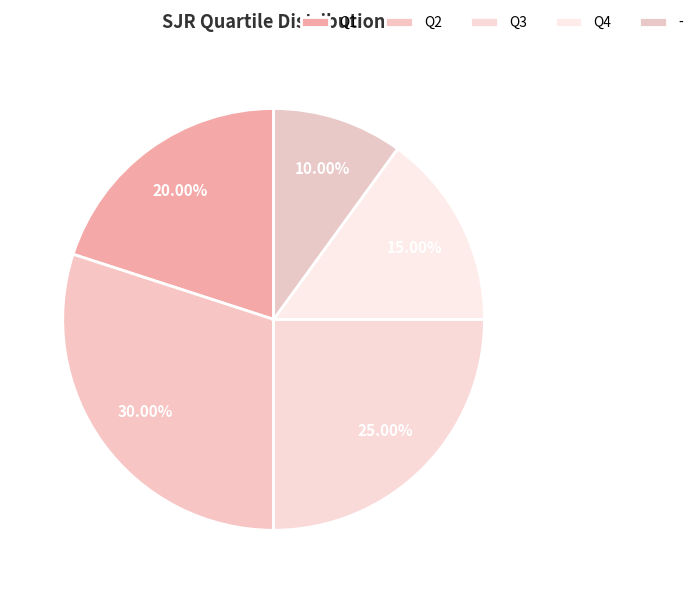

Between - and Q3, which is larger?

Q3